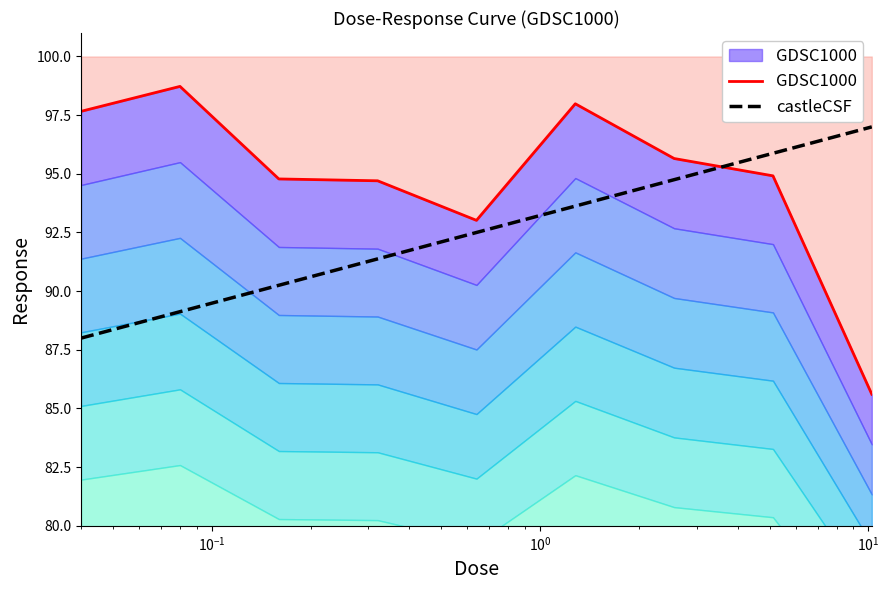

What is the greatest value displayed?

98.7